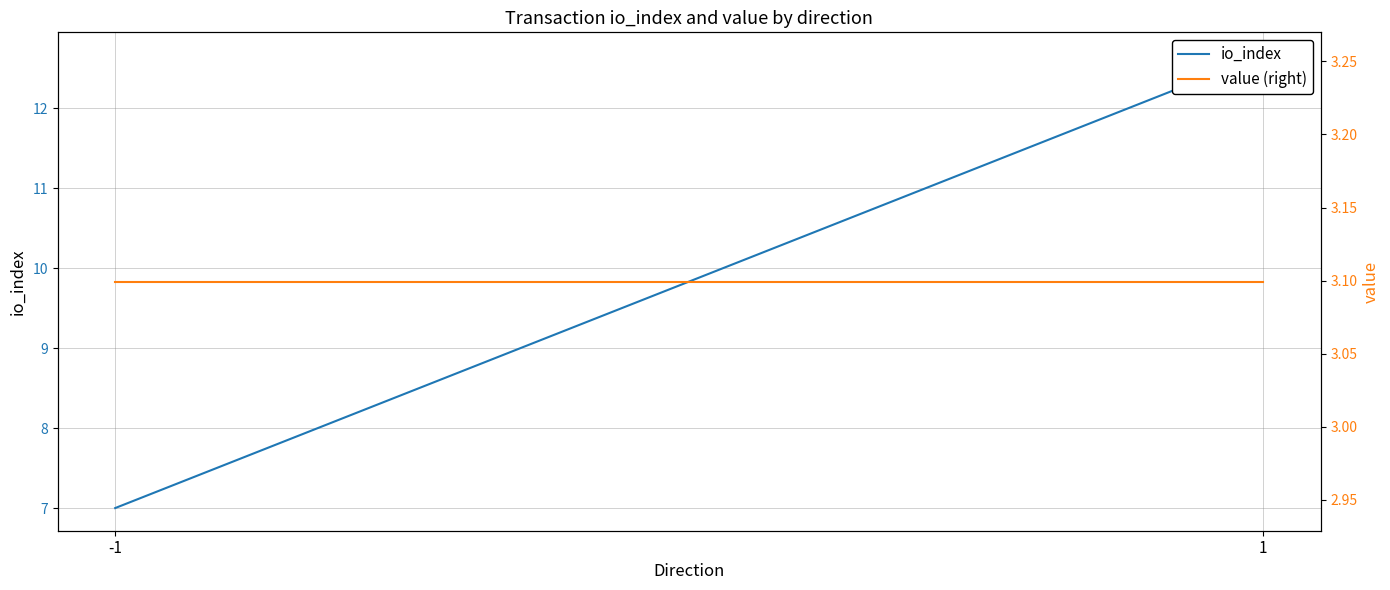

Rank the series at 1 from lowest to highest value.

value (right), io_index